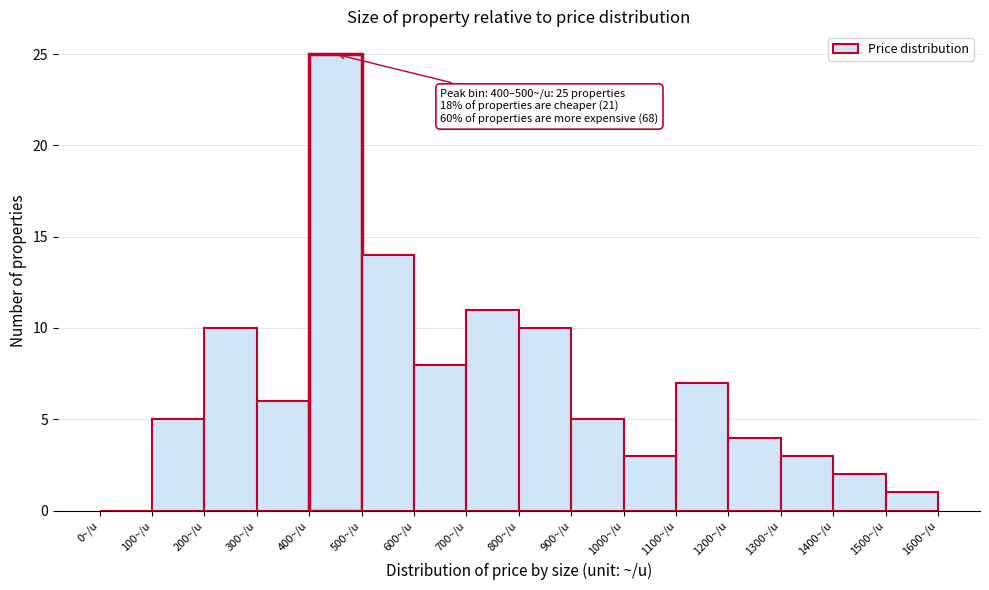

Over which range of the x-axis is the bar tallest?

400 to 500